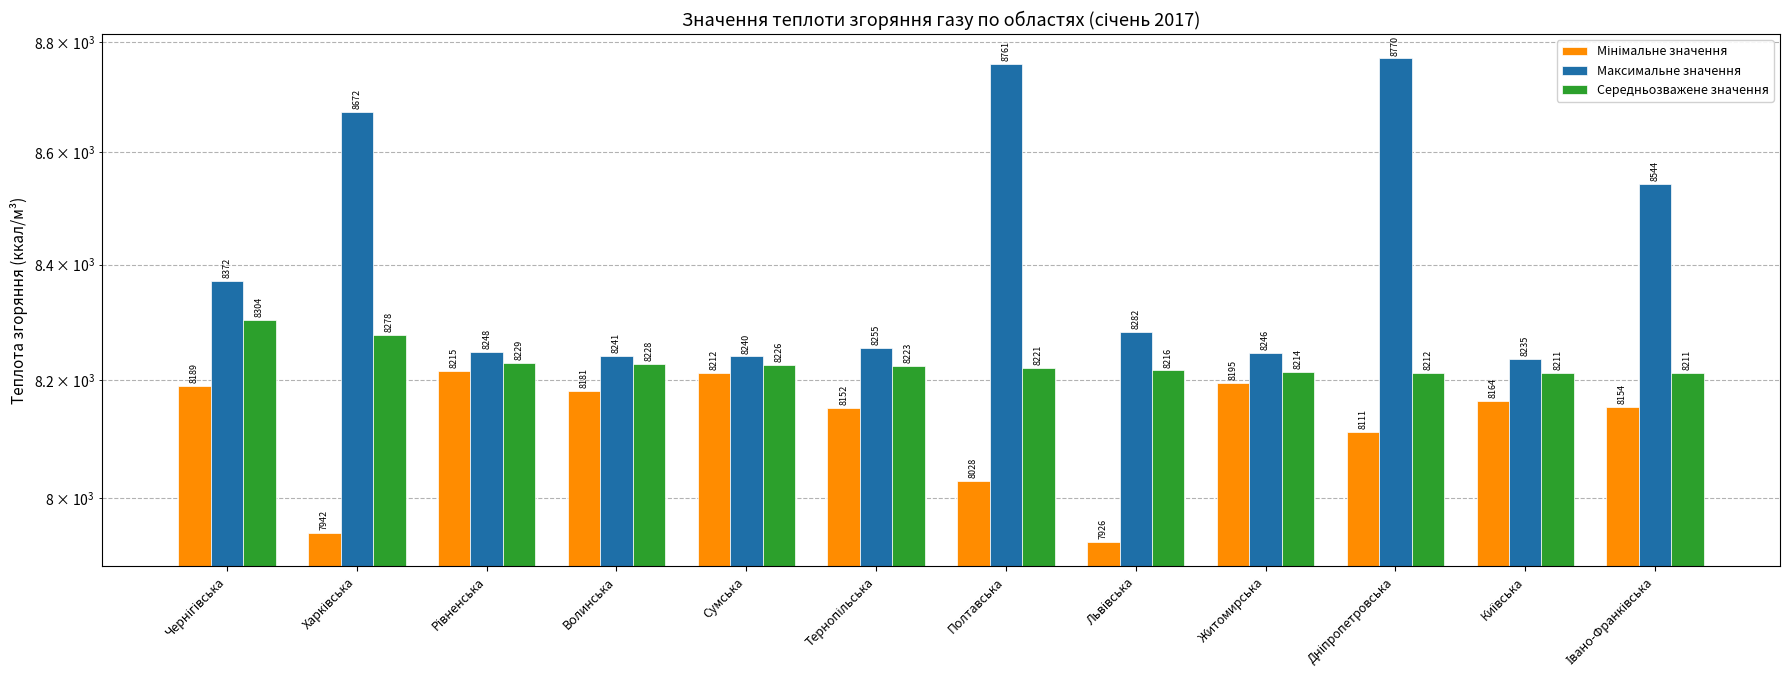

The Середньозважене значення series shows 12672.9 at Івано-Франківська. True or false?

False